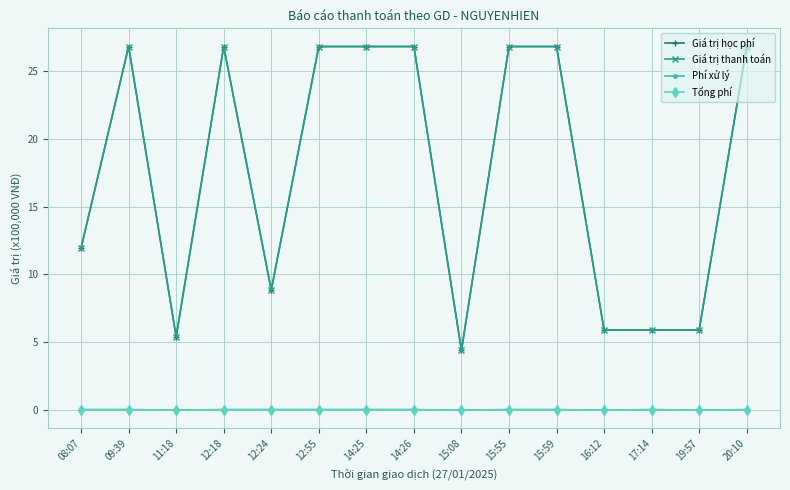

The value of Giá trị thanh toán at 09:39 is 26.8. True or false?

True